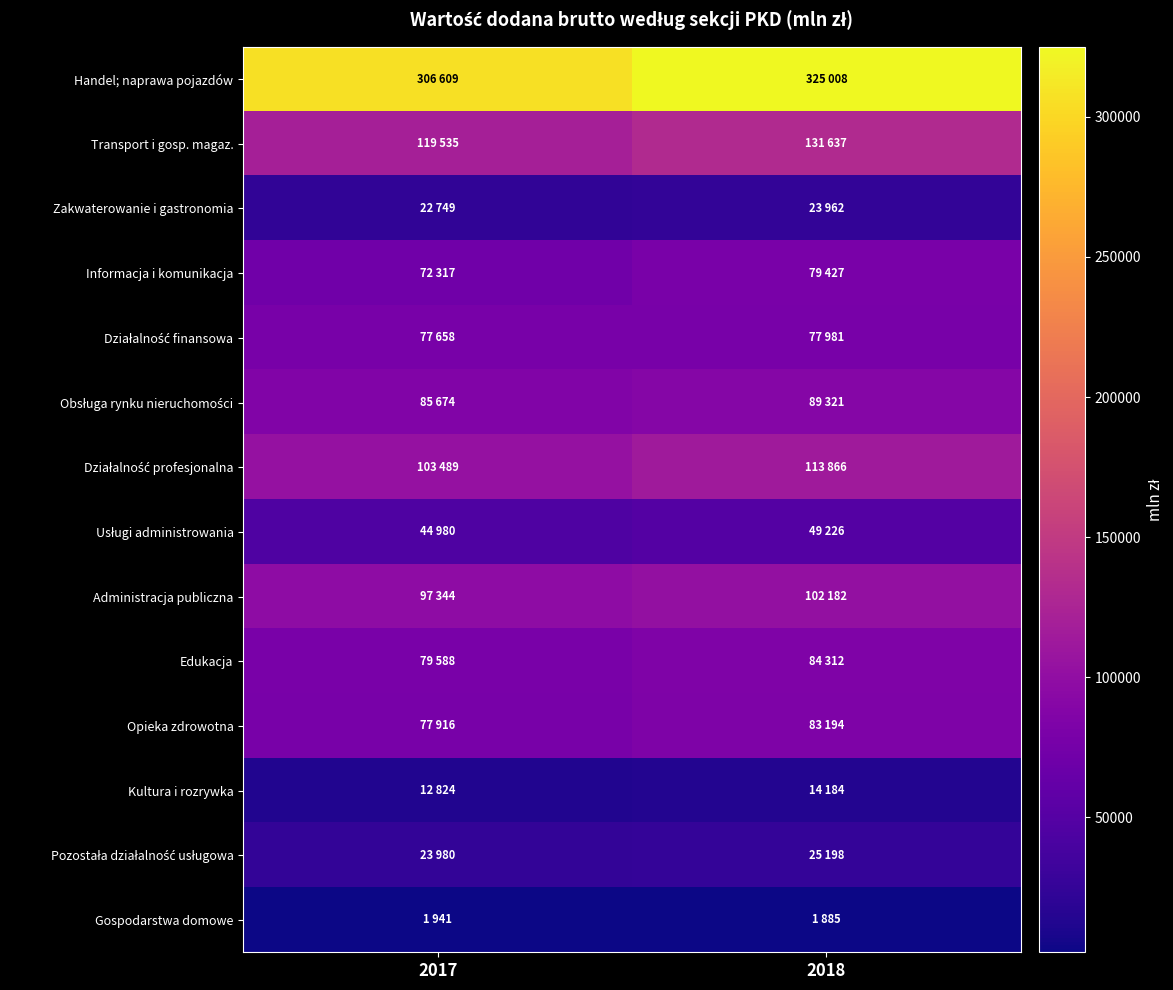

Between 2017 and 2018, which series saw the biggest shift?

Handel; naprawa pojazdów